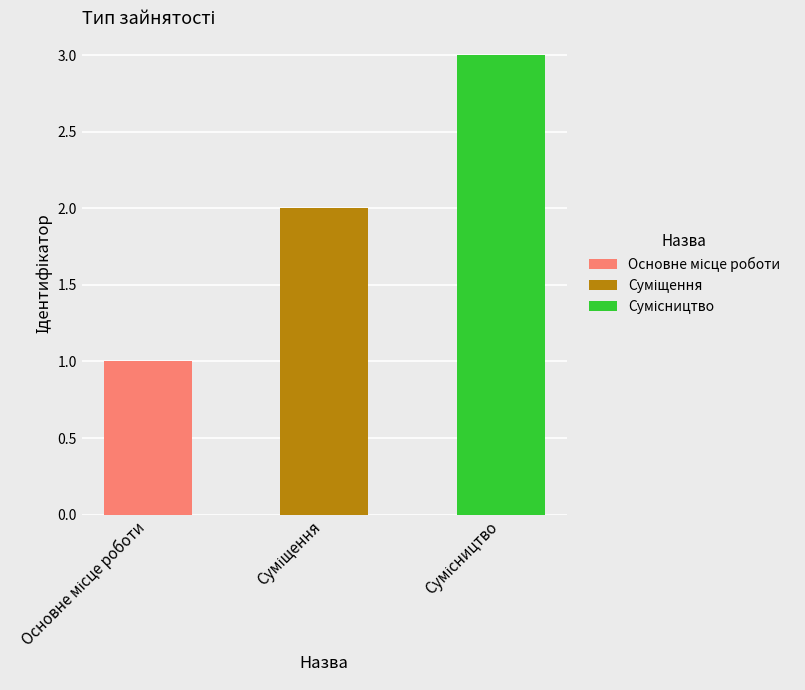

Reading left to right, what are all the values shown in this chart?

1	2	3